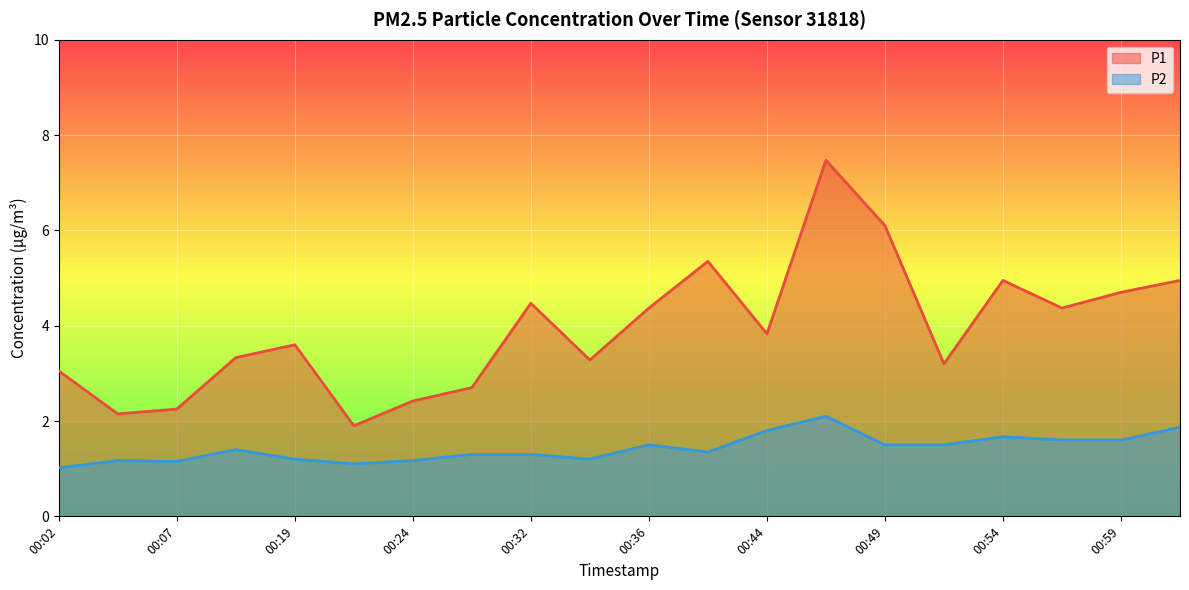

What is the sum of the P1 values at 00:36 and 00:32?

8.8